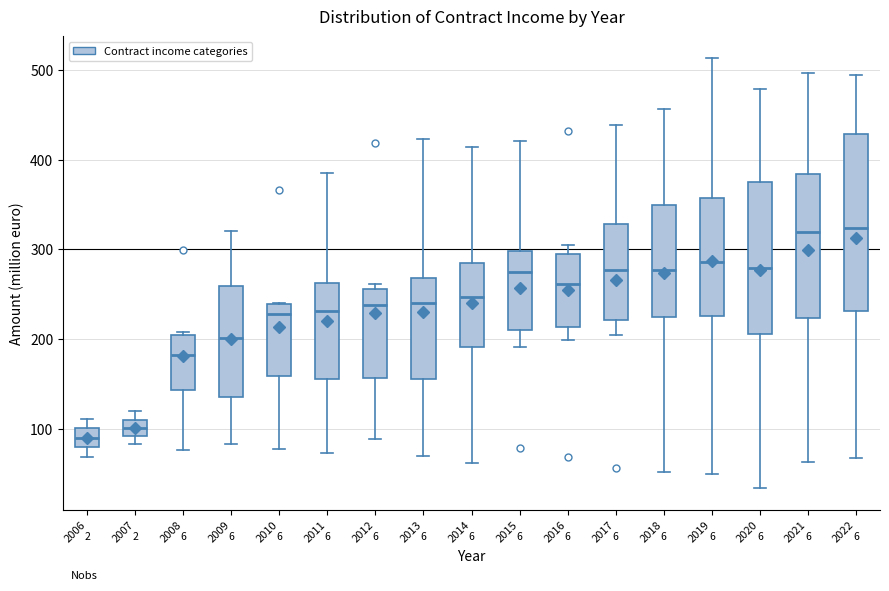

Reading left to right, transcribe this box plot: for each box, give where its median line is, the range the box spans, and where its two whiskers end, as read against the y-axis. The values are not printed on the chart, so give them approximately, as read against the axis.

2006: median 90, box 80 to 100, whiskers 70 to 110
2007: median 100, box 90 to 110, whiskers 80 to 120
2008: median 180, box 140 to 200, whiskers 80 to 210
2009: median 200, box 140 to 260, whiskers 80 to 320
2010: median 230, box 160 to 240, whiskers 80 to 240
2011: median 230, box 160 to 260, whiskers 70 to 390
2012: median 240, box 160 to 260, whiskers 90 to 260 (just above the box's upper edge)
2013: median 240, box 160 to 270, whiskers 70 to 420
2014: median 250, box 190 to 290, whiskers 60 to 410
2015: median 270, box 210 to 300, whiskers 190 to 420
2016: median 260, box 210 to 290, whiskers 200 to 310
2017: median 280, box 220 to 330, whiskers 200 to 440
2018: median 280, box 220 to 350, whiskers 50 to 460
2019: median 290, box 230 to 360, whiskers 50 to 510
2020: median 280, box 210 to 370, whiskers 30 to 480
2021: median 320, box 220 to 380, whiskers 60 to 500
2022: median 320, box 230 to 430, whiskers 70 to 490